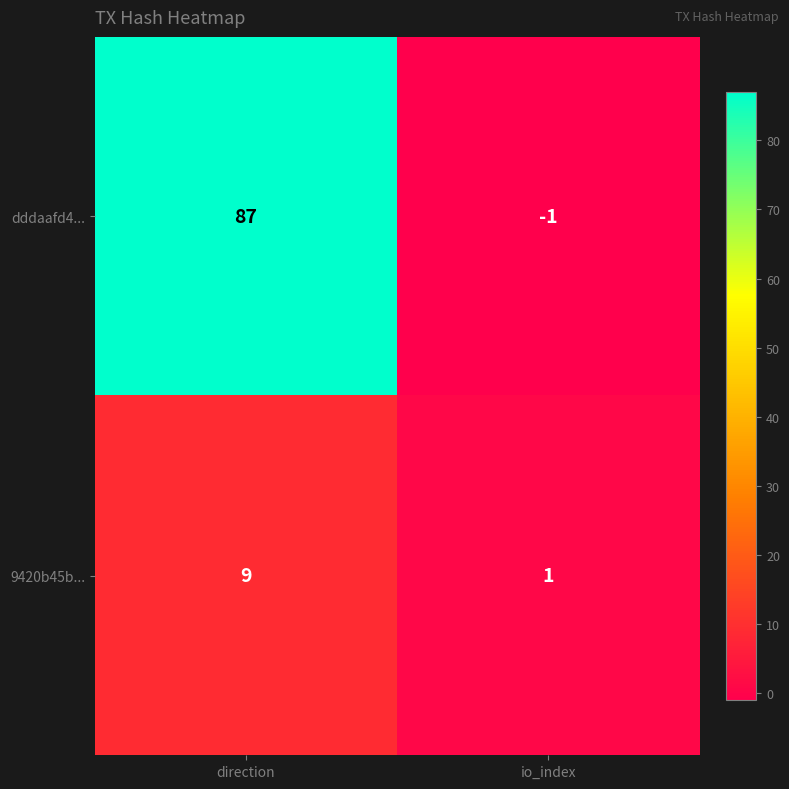

Rank the series by their maximum value, from lowest to highest.

9420b45b..., dddaafd4...